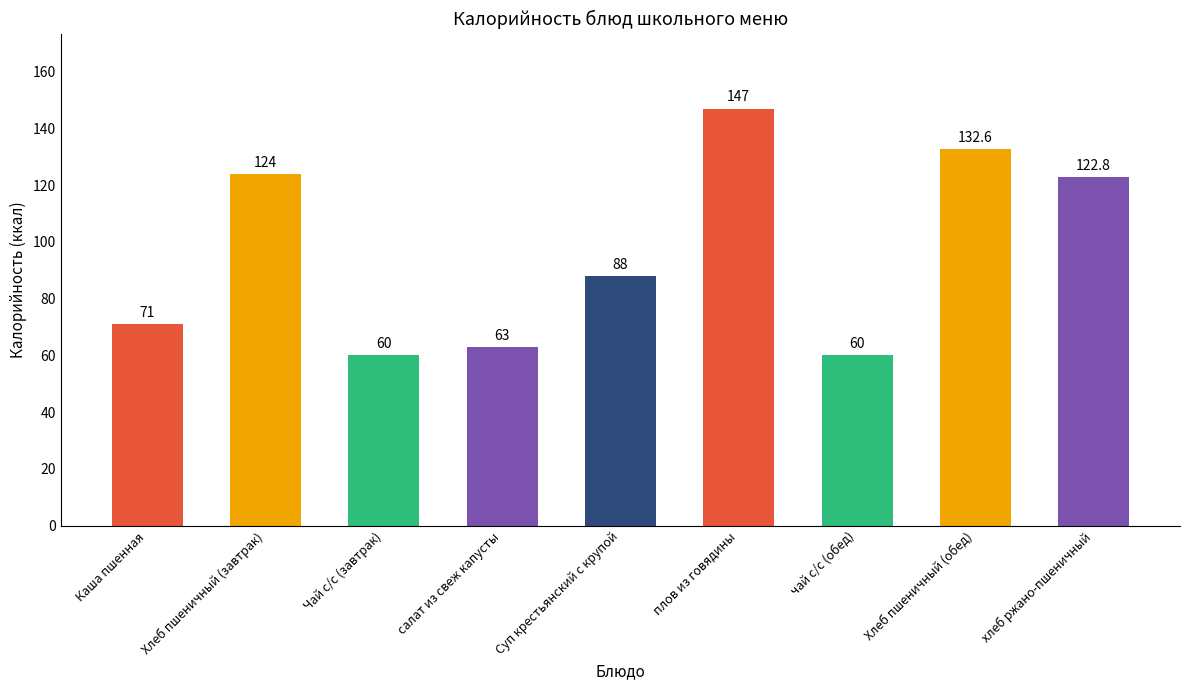

What position from the right is Хлеб пшеничный (завтрак)?

8